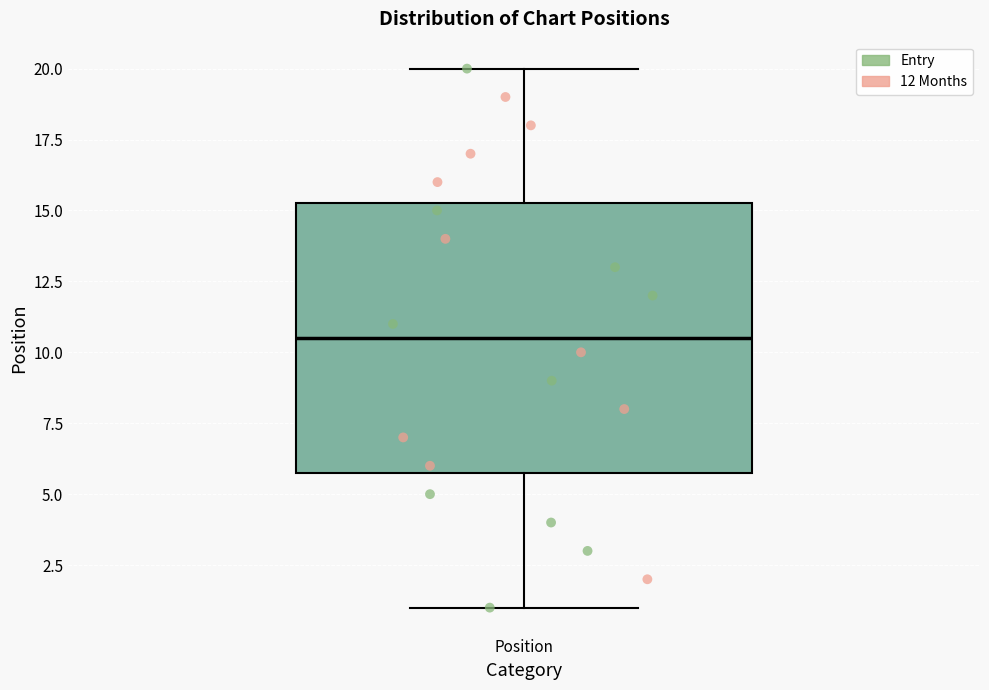

Read this box plot against the y-axis: the position of the median line, the range covered by the box, and the ends of both whiskers. The values are not printed on the chart, so give them approximately, as read against the axis.

median 10.5, box 6.0 to 15.5, whiskers 1.0 to 20.0